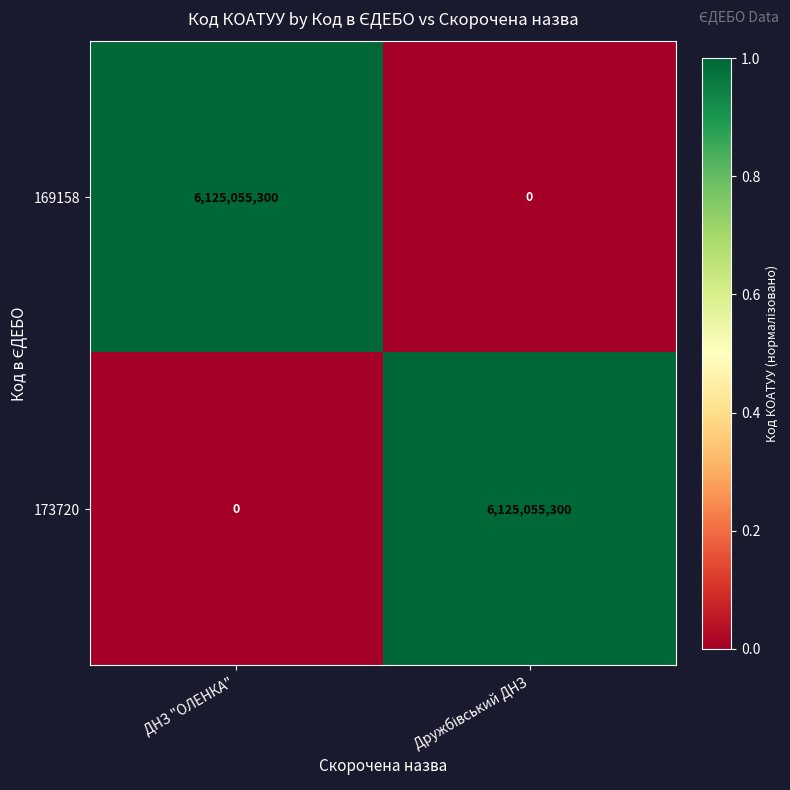

Reading left to right, list all the values displayed in this chart.

169158: 6125055300	0
173720: 0	6125055300